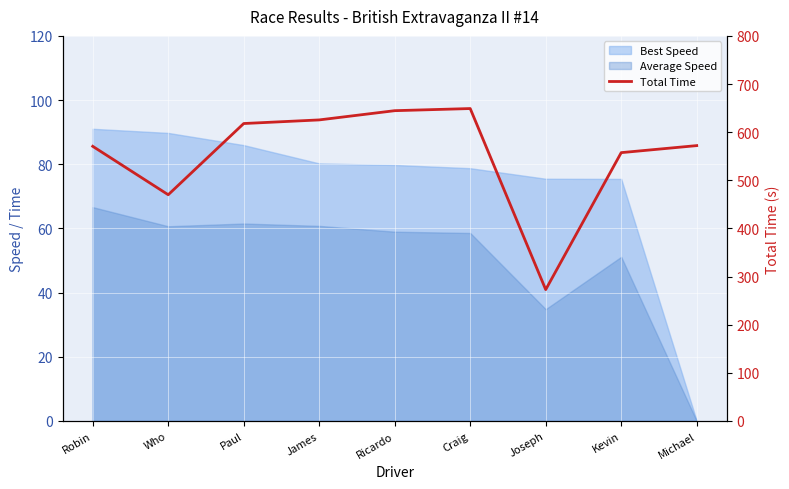

Reading left to right, transcribe all the data shown in this chart.

570.6	470.0	617.9	625.4	644.6	649.0	272.9	557.4	572.0